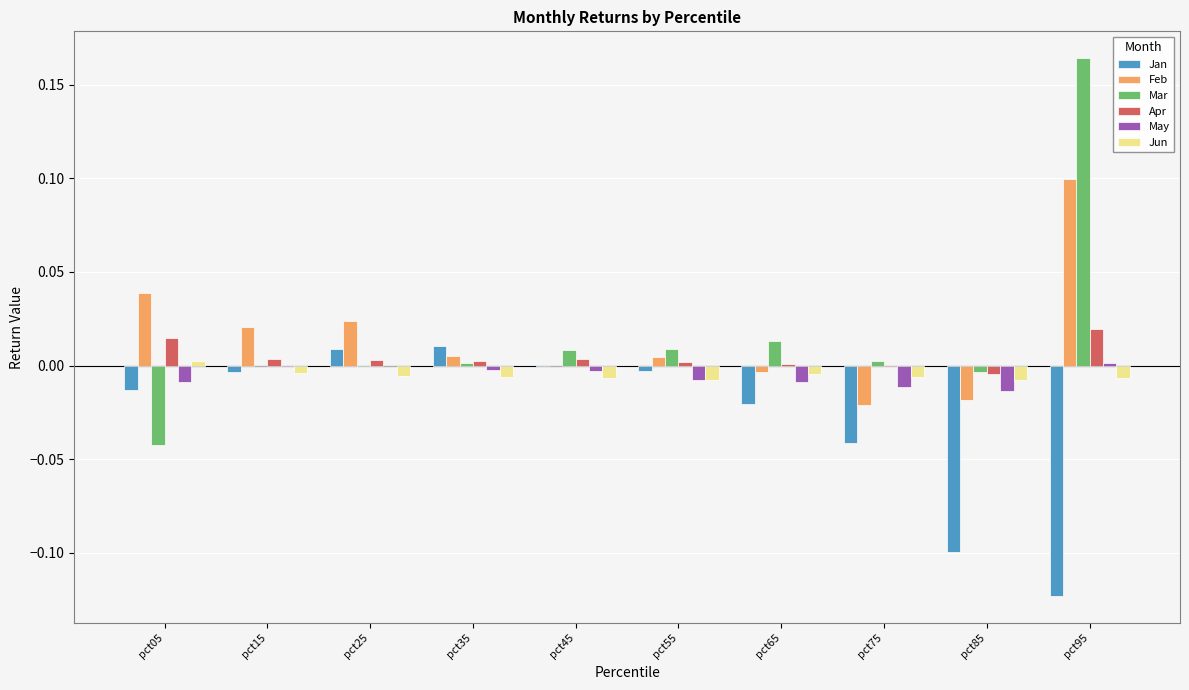

At which category is the sum across all series the highest?

pct95